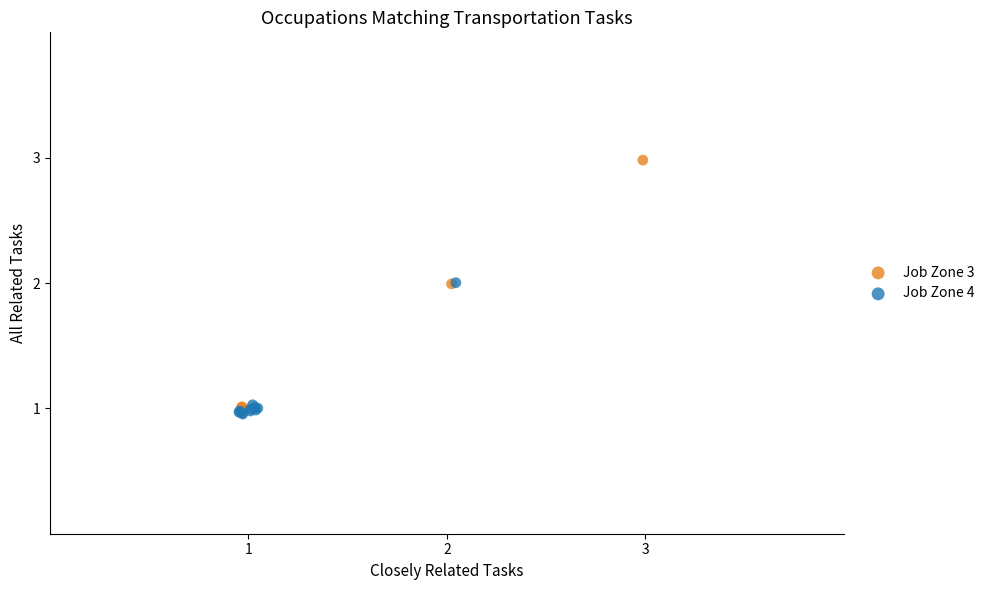

Which series has the largest Y range (max minus min)?

Job Zone 3